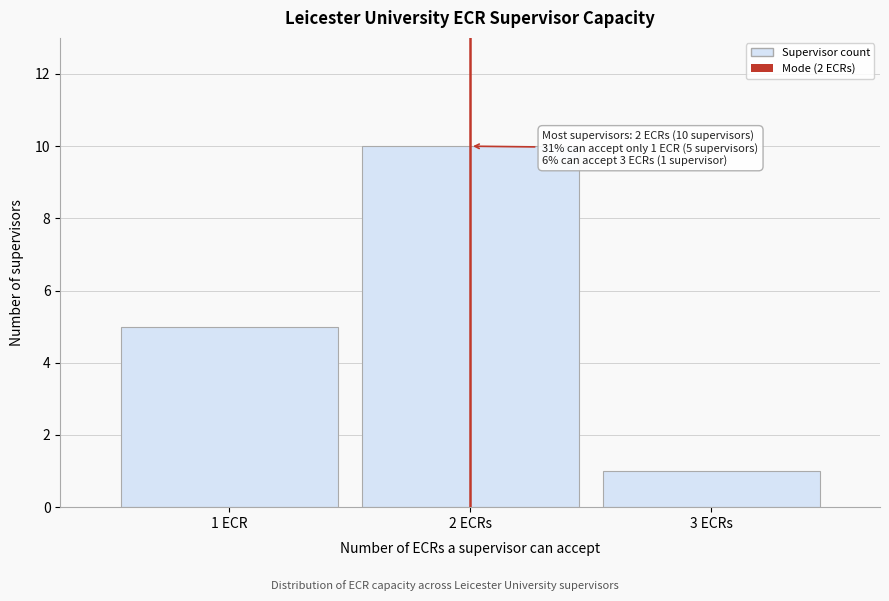

Reading left to right, list all the values displayed in this chart.

5	10	1